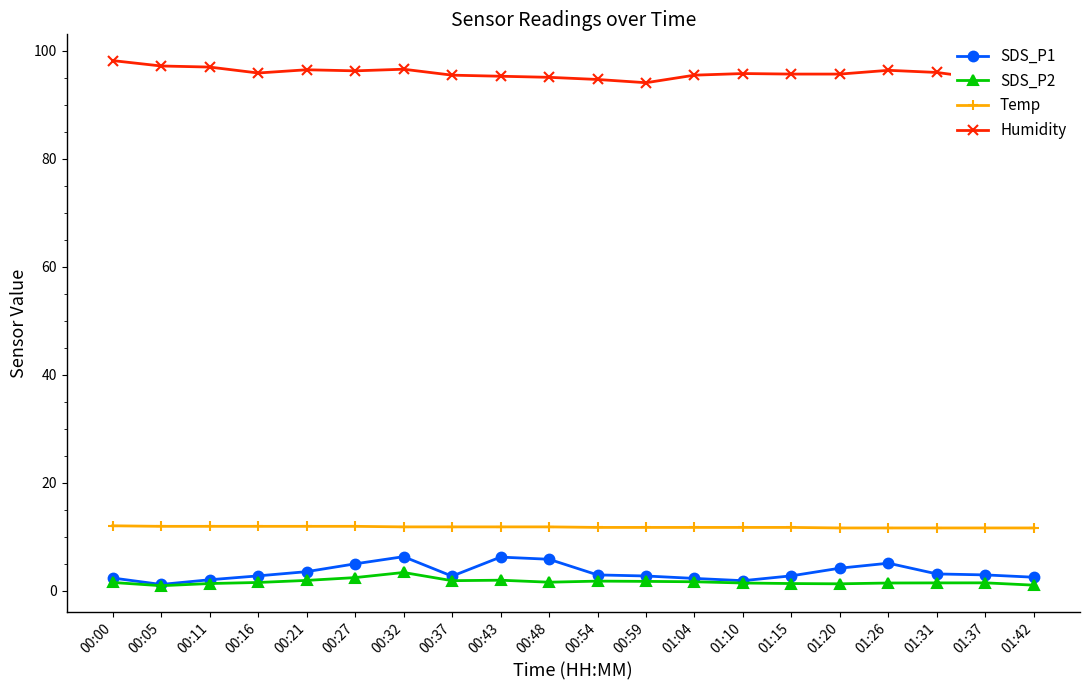

What is the label of the 8th point from the left?

00:37